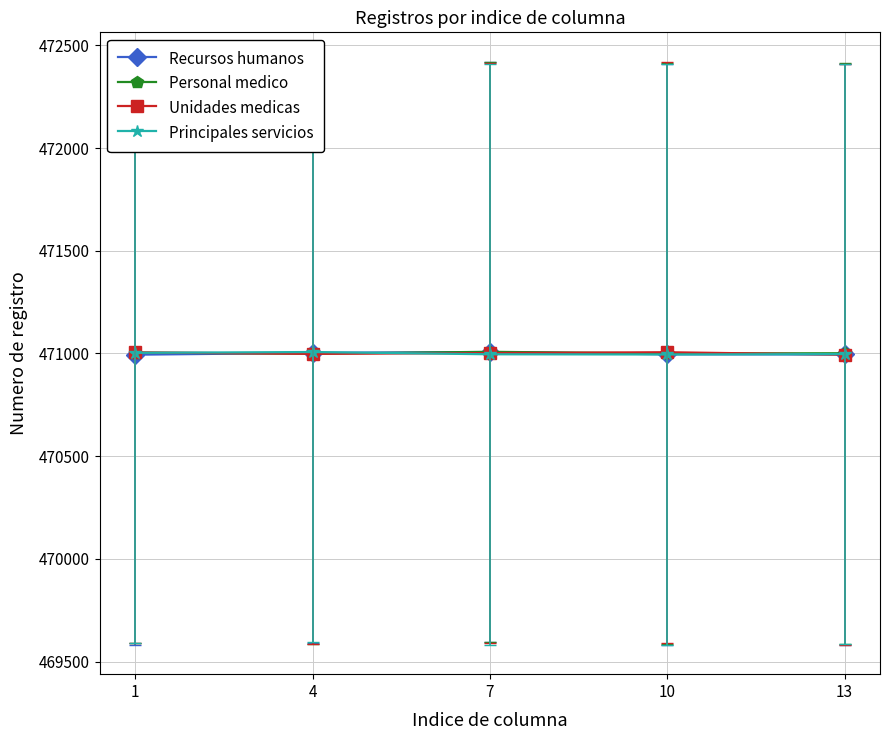

What is the smallest value displayed?

470994